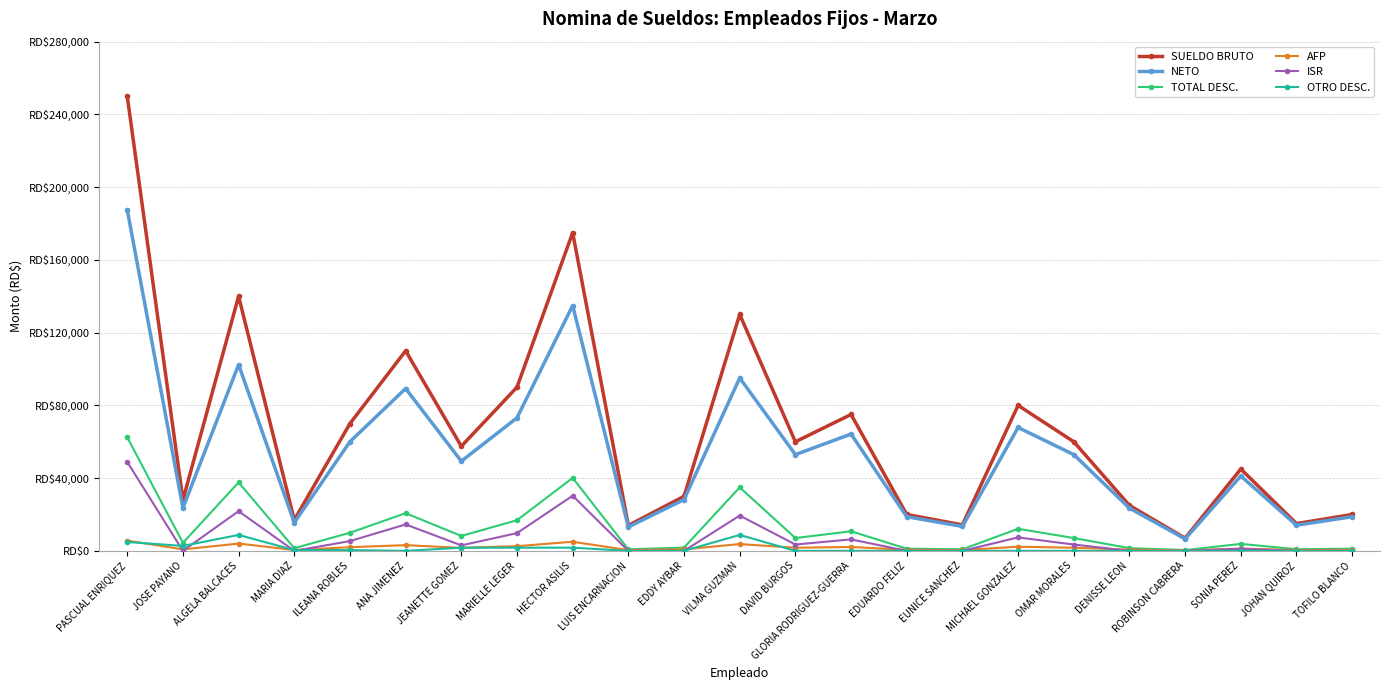

True or false: AFP has more than 2 points higher than both neighbors.

True